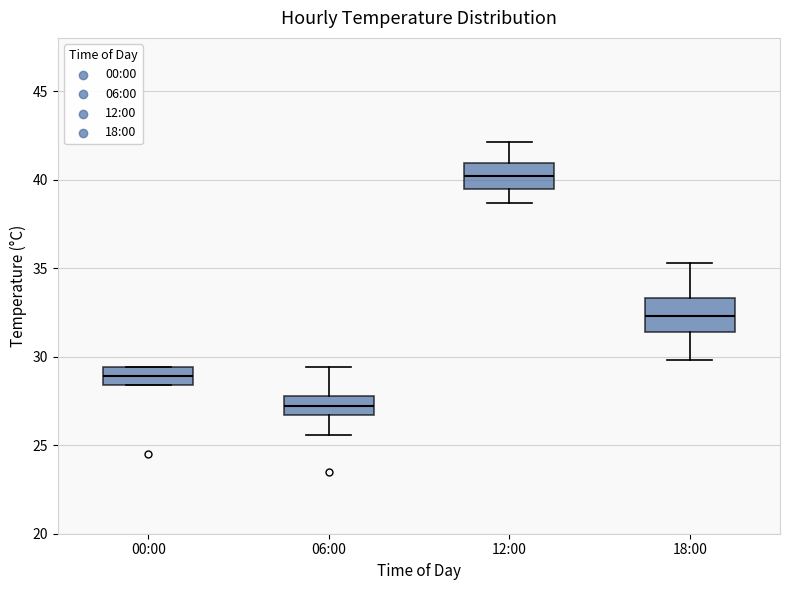

Which box has the highest median line?

12:00